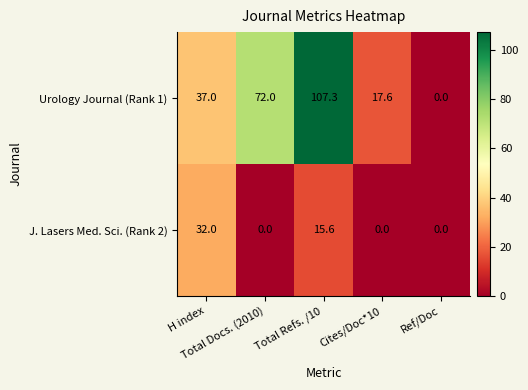

What is the difference between the maximum and minimum values in the J. Lasers Med. Sci. (Rank 2) series?

32.0